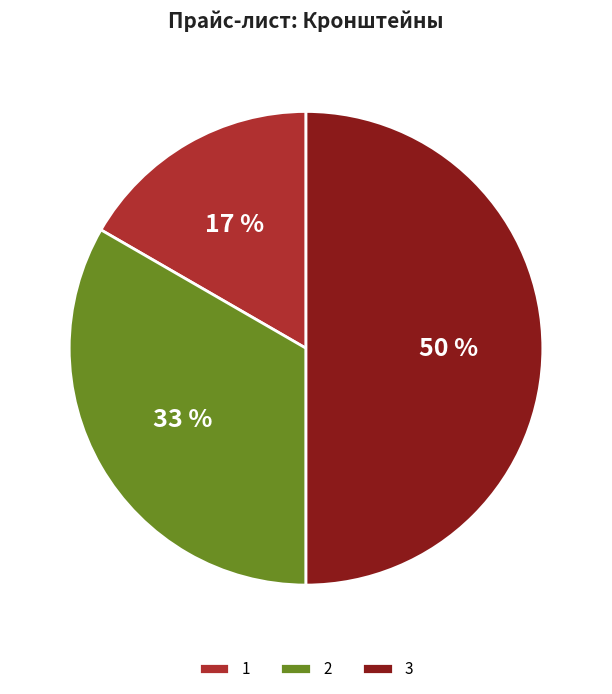

To the nearest percent, what is the difference between the largest and smallest slice percentages?

33%